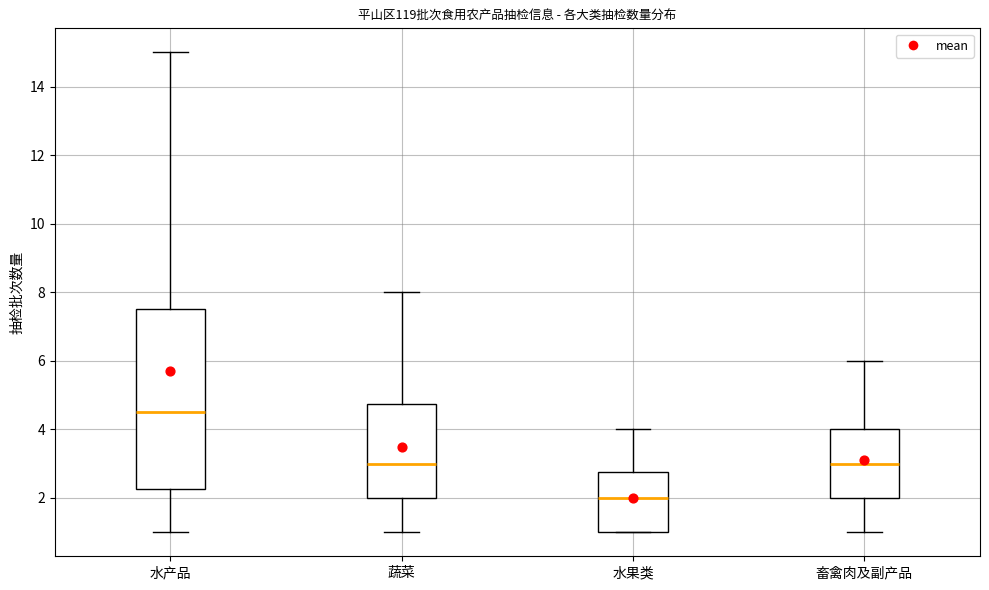

Which box's median line is the highest?

水产品